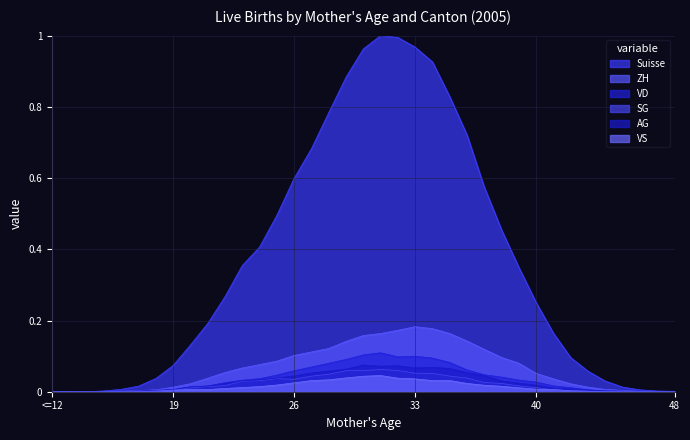

How many data points does each series have?

37